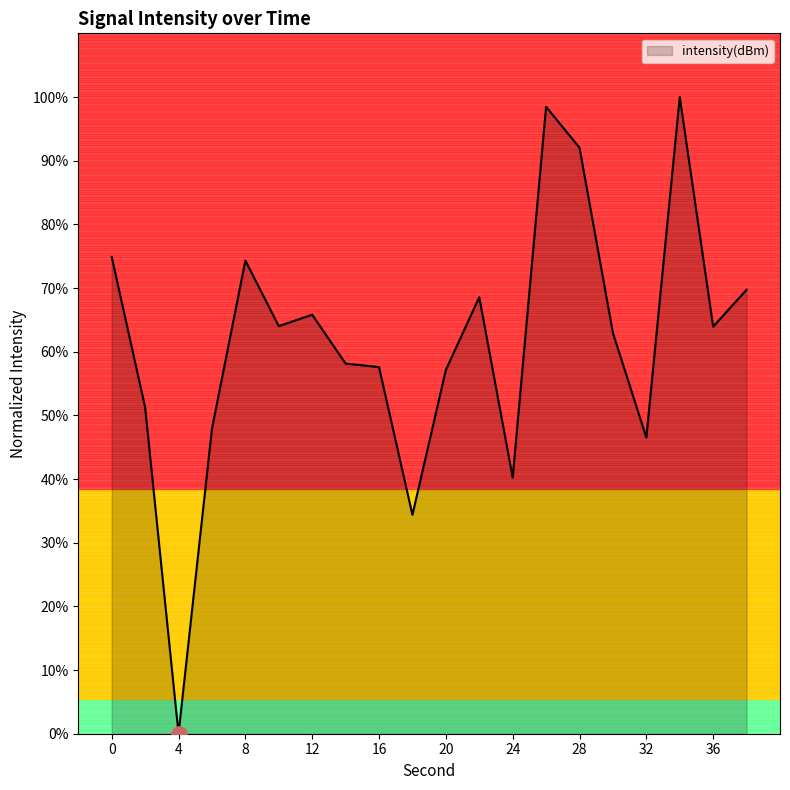

What is the difference between the maximum and minimum values?

100.0